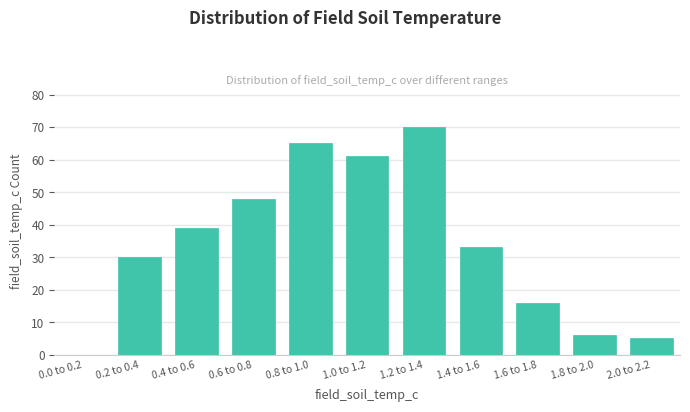

Reading left to right, list all the values displayed in this chart.

0.0 to 0.2=0	0.2 to 0.4=30	0.4 to 0.6=39	0.6 to 0.8=48	0.8 to 1.0=65	1.0 to 1.2=61	1.2 to 1.4=70	1.4 to 1.6=33	1.6 to 1.8=16	1.8 to 2.0=6	2.0 to 2.2=5